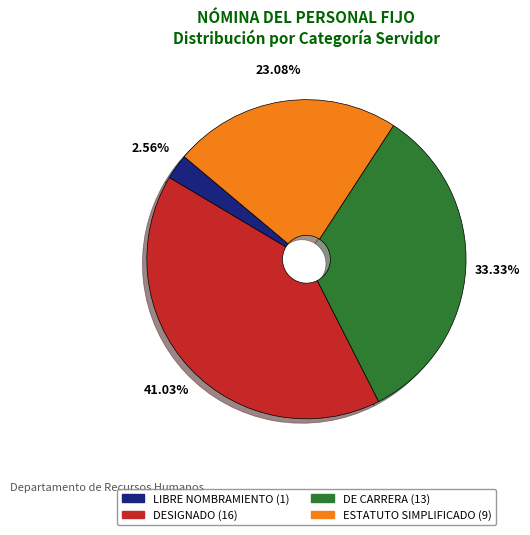

Which category has the smallest portion of the pie?

LIBRE NOMBRAMIENTO